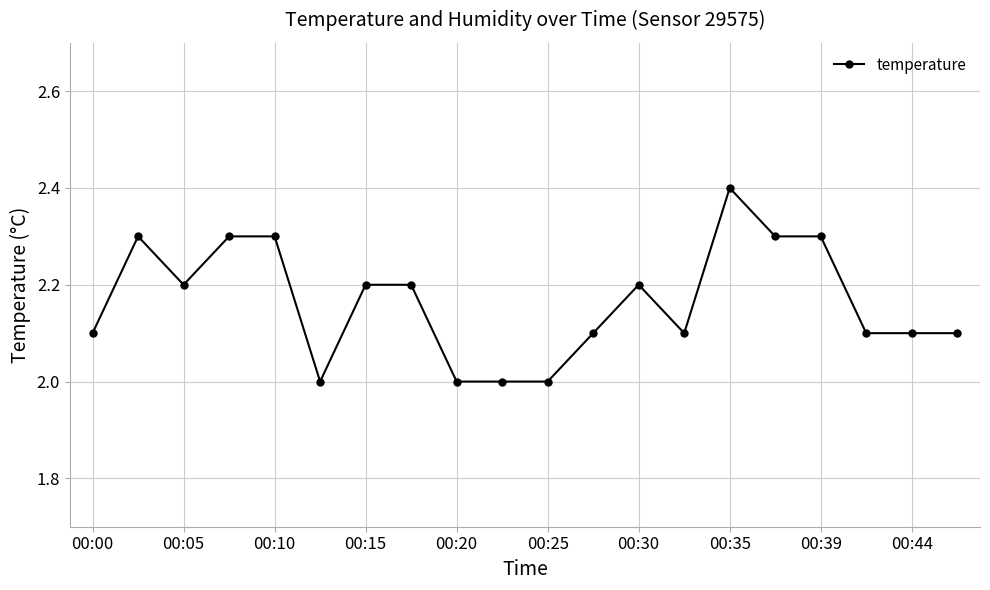

What is the difference between the second highest and minimum values?

0.3